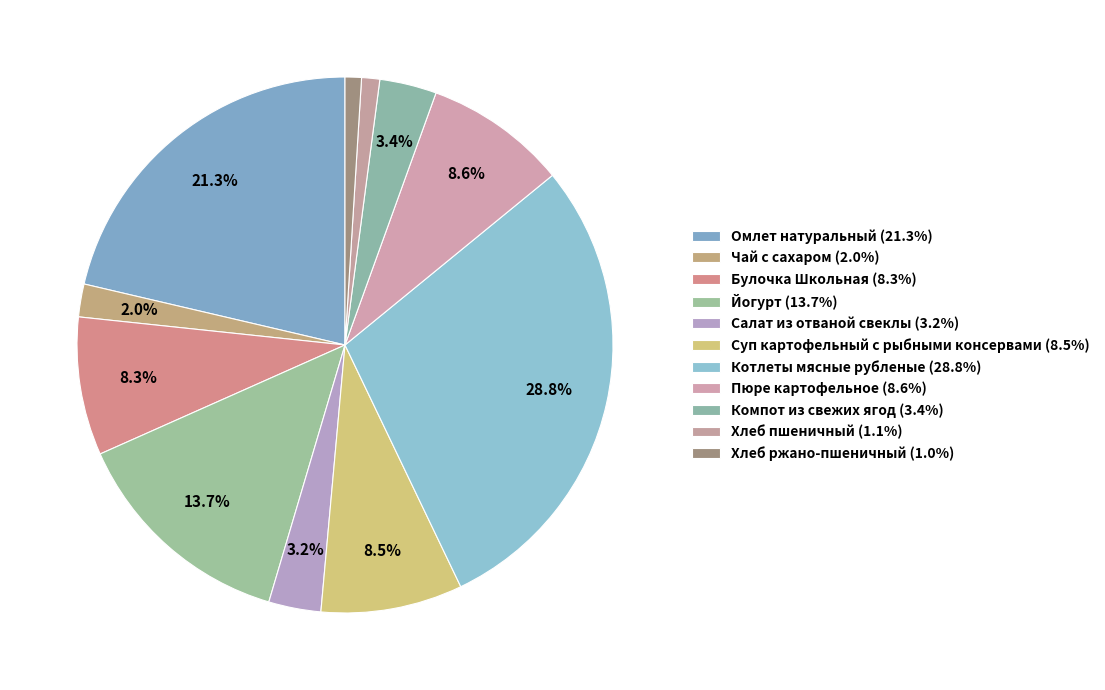

Combined, what portion of the pie is Йогурт and Хлеб пшеничный?

14.8%